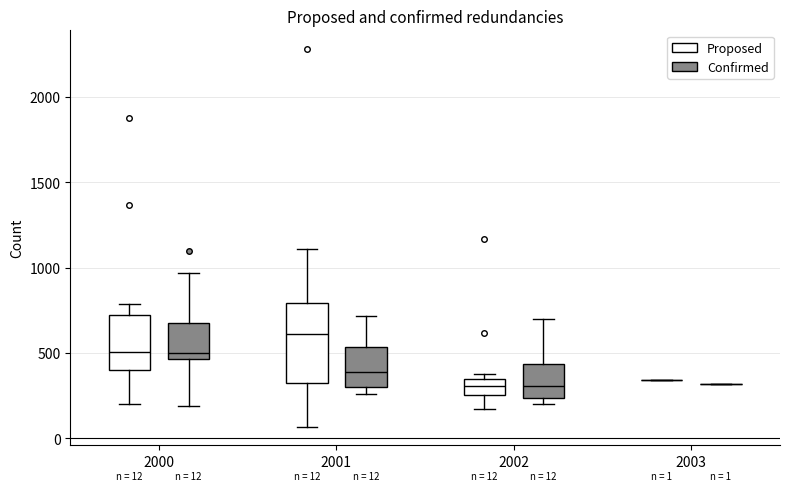

Which box is the tallest, from its lower edge to its upper edge?

2001 (Proposed)